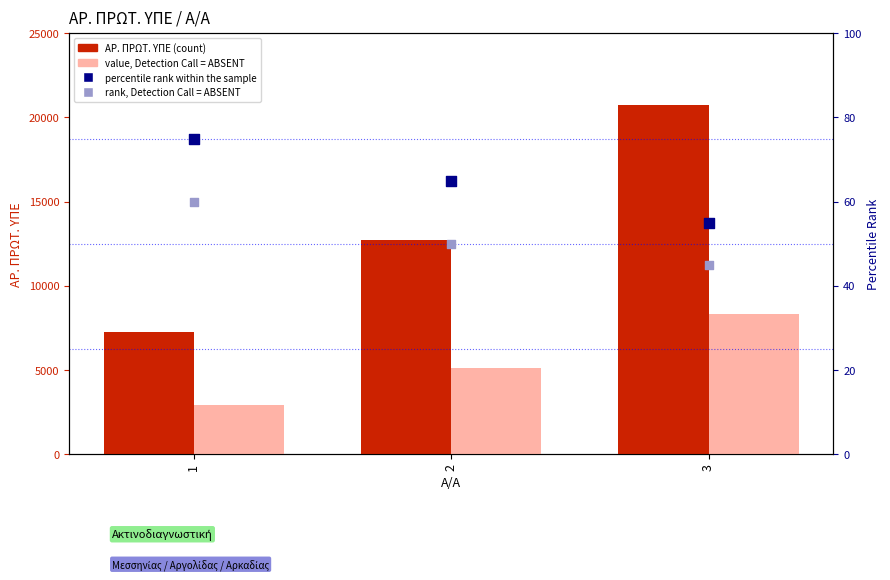

Which series reaches the minimum Y coordinate?

rank, Detection Call = ABSENT